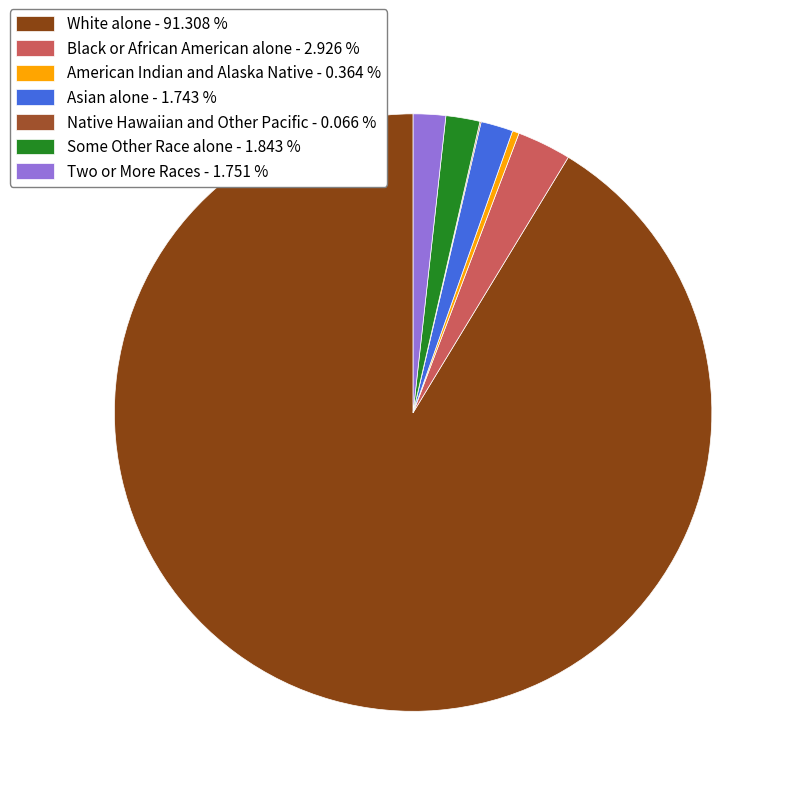

Which slice is the largest?

White alone